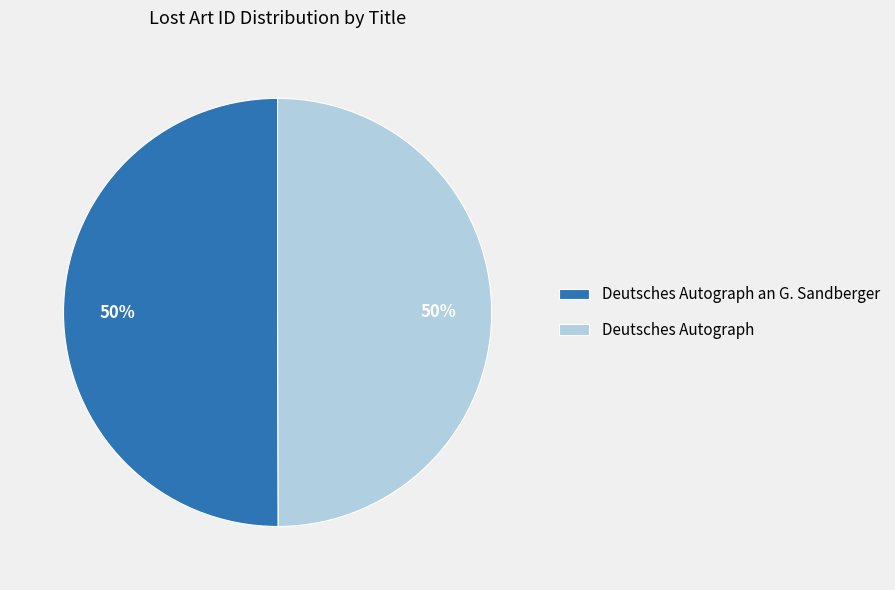

True or false: Deutsches Autograph accounts for 50% of the total.

True